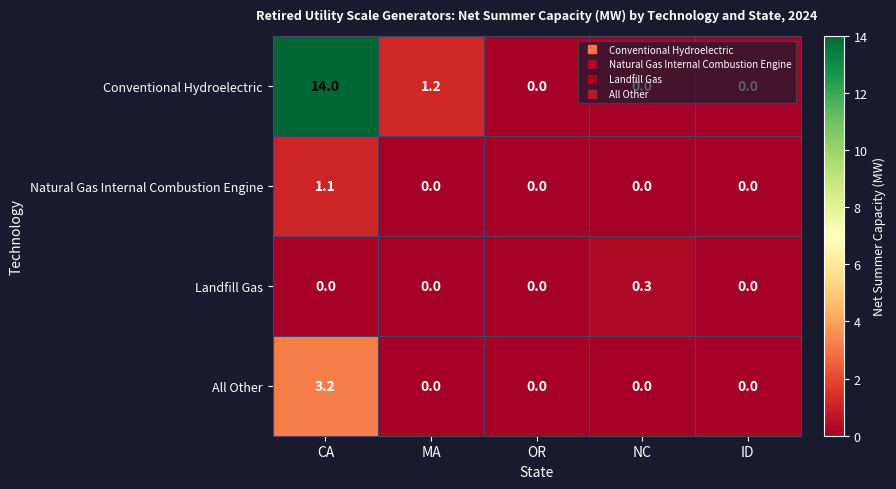

Is it true that All Other equals -1.2 at MA?

False